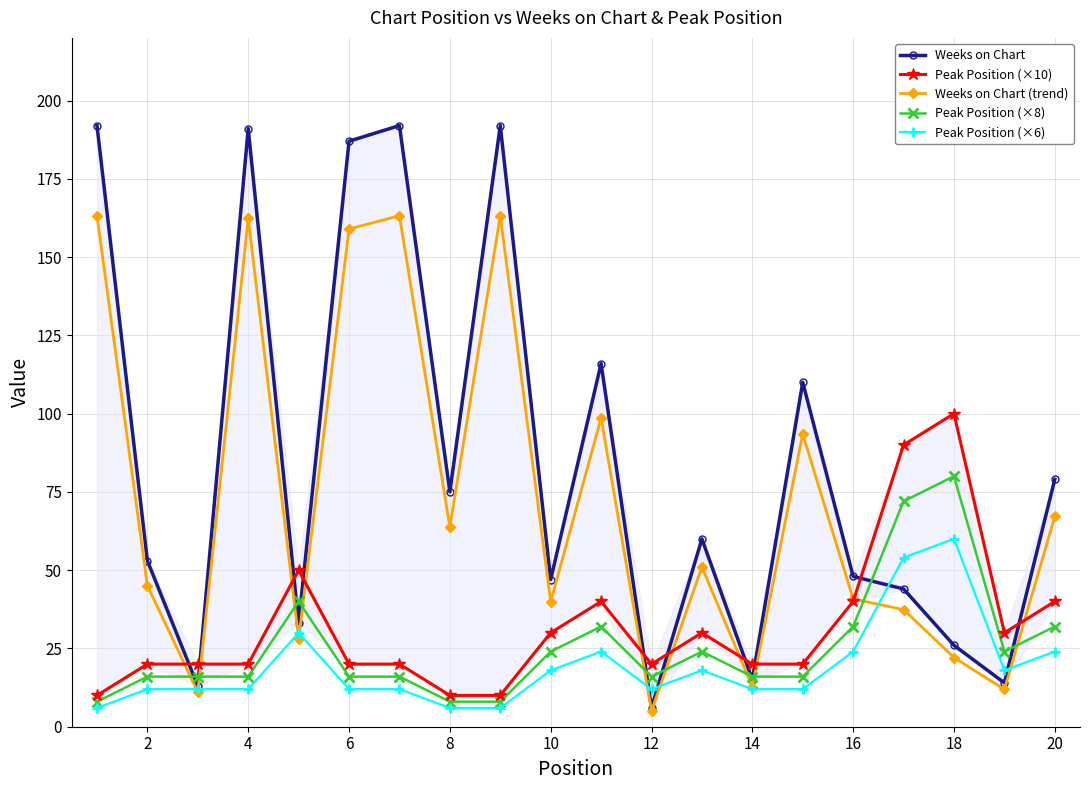

Is this an area chart (filled region under the line)?

No